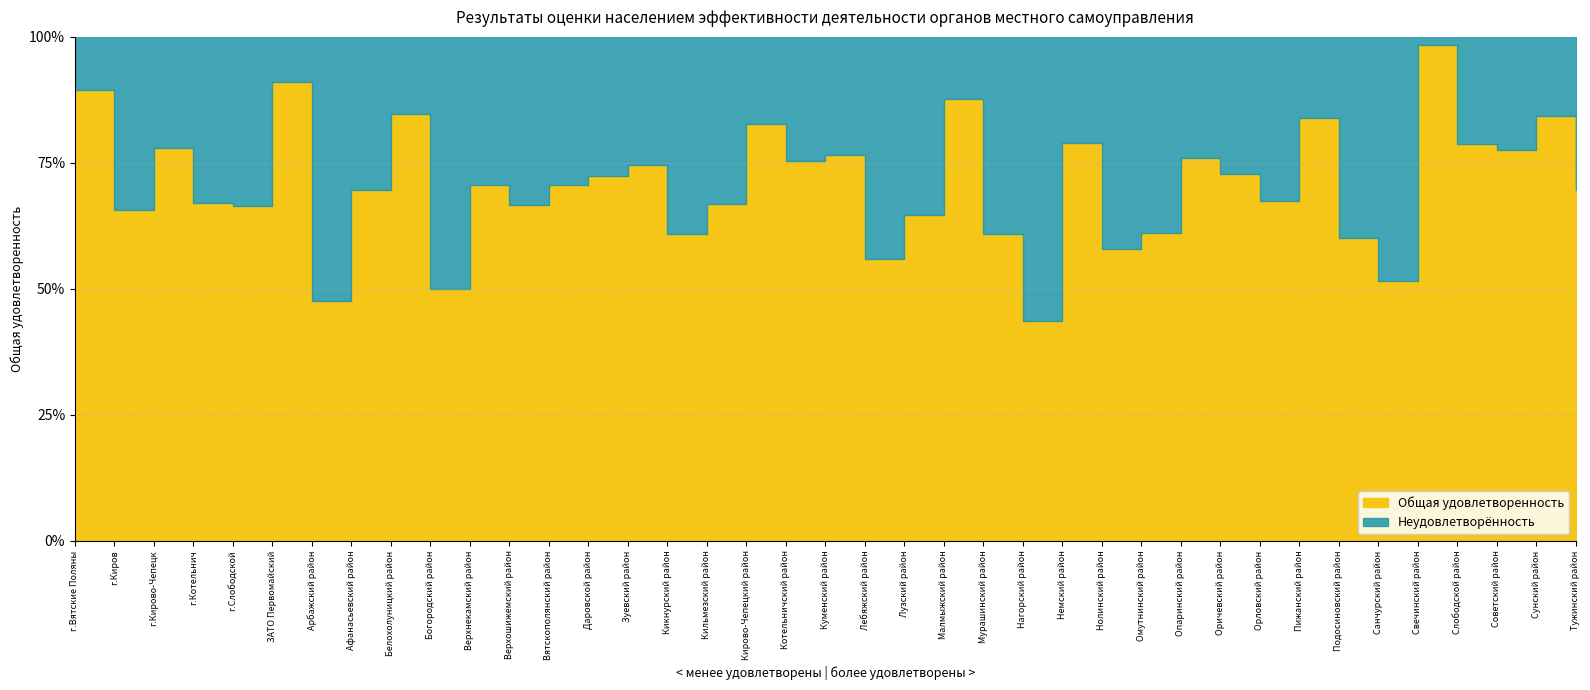

Reading left to right, list all the values displayed in this chart.

0.9	0.7	0.8	0.7	0.7	0.9	0.5	0.7	0.8	0.5	0.7	0.7	0.7	0.7	0.7	0.6	0.7	0.8	0.8	0.8	0.6	0.6	0.9	0.6	0.4	0.8	0.6	0.6	0.8	0.7	0.7	0.8	0.6	0.5	1.0	0.8	0.8	0.8	0.7